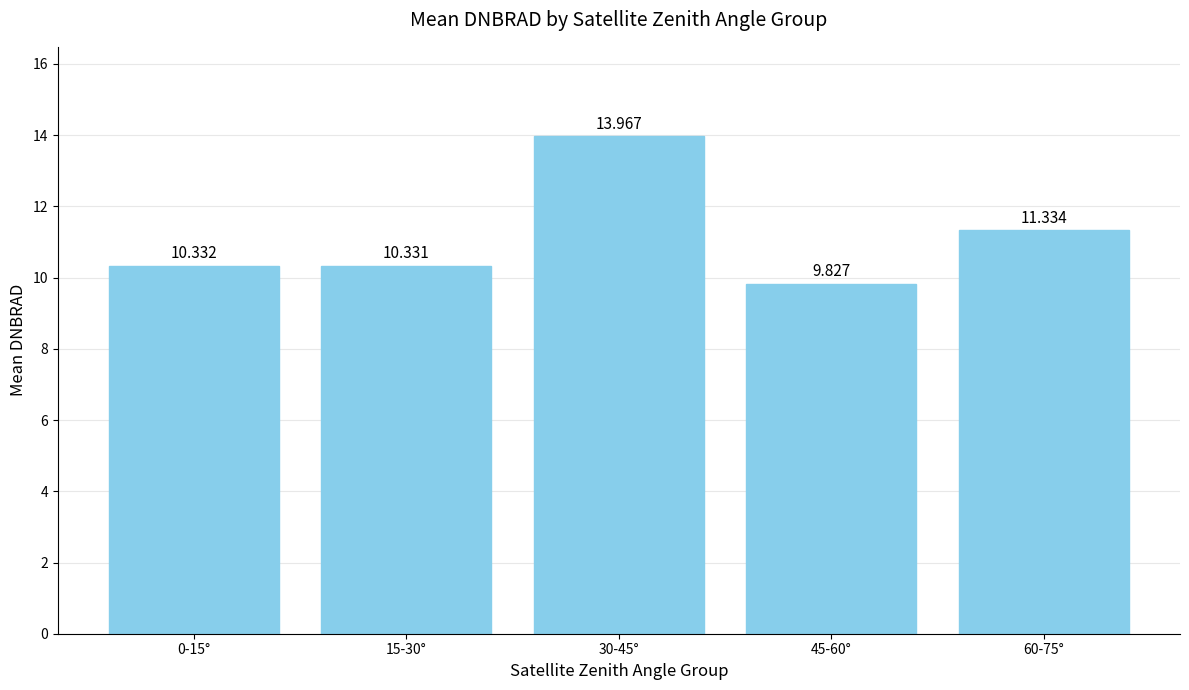

What is the difference between the values at 60-75° and 45-60°?

1.5